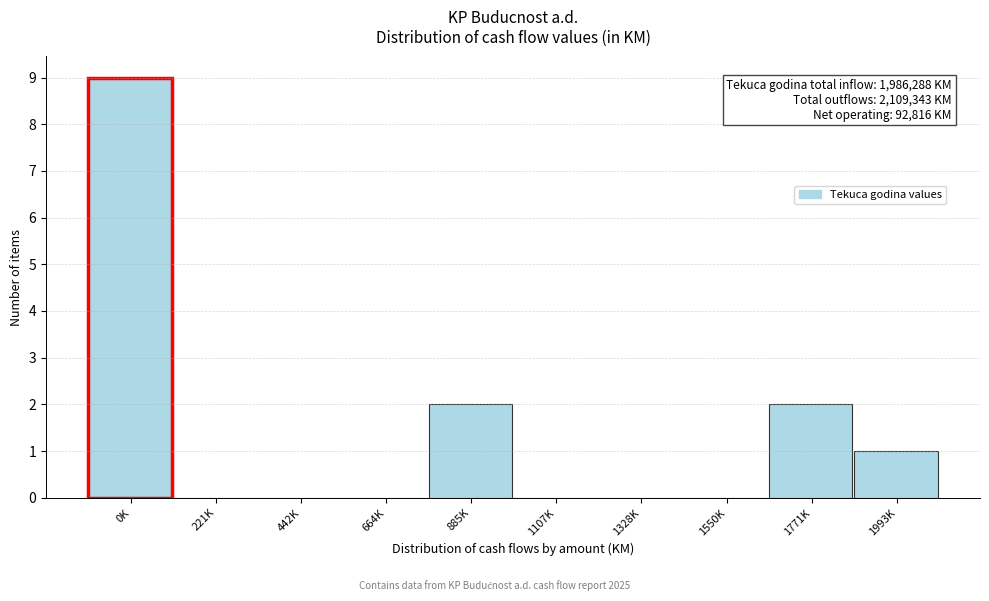

Reading left to right, extract all data points from this chart.

0K=9	221K=0	442K=0	664K=0	885K=2	1107K=0	1328K=0	1550K=0	1771K=2	1993K=1